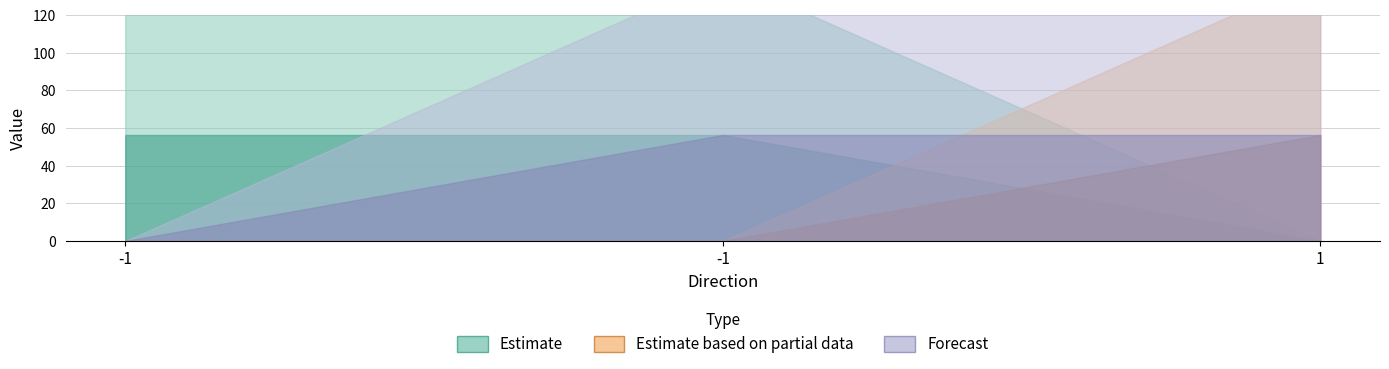

Between -1 and -1, which is larger?

-1